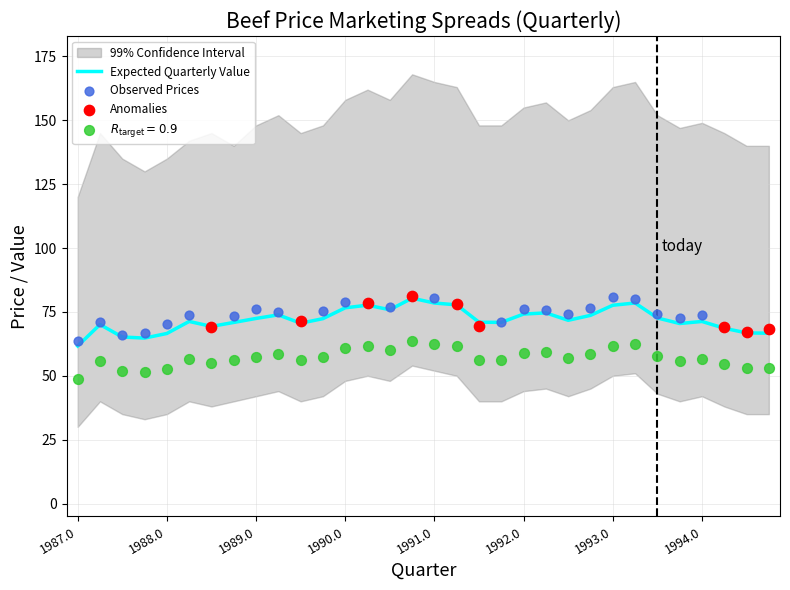

At which category is the sum across all series the highest?

1990.75